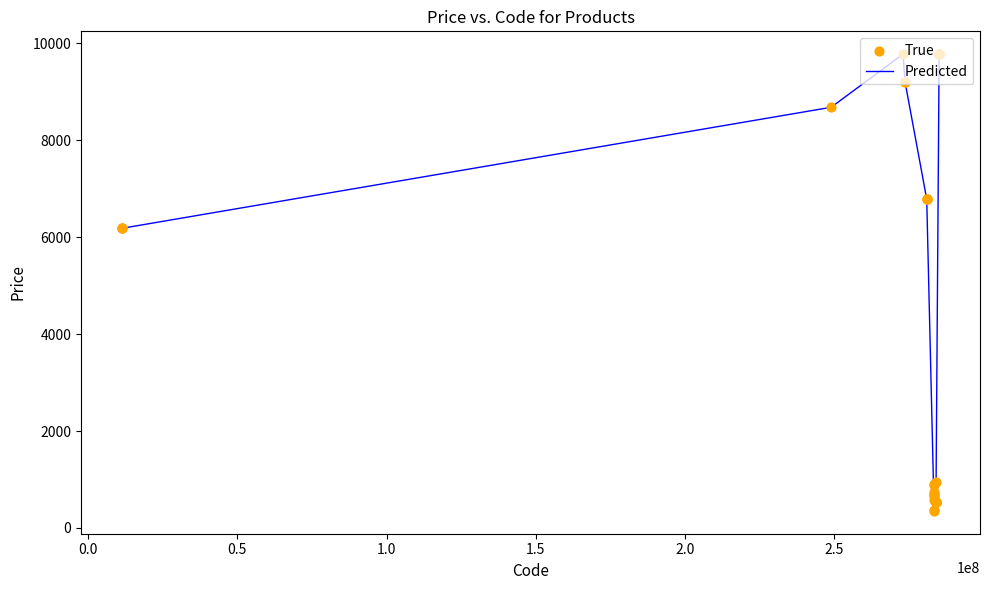

What is the difference between the maximum and minimum values?

9422.8